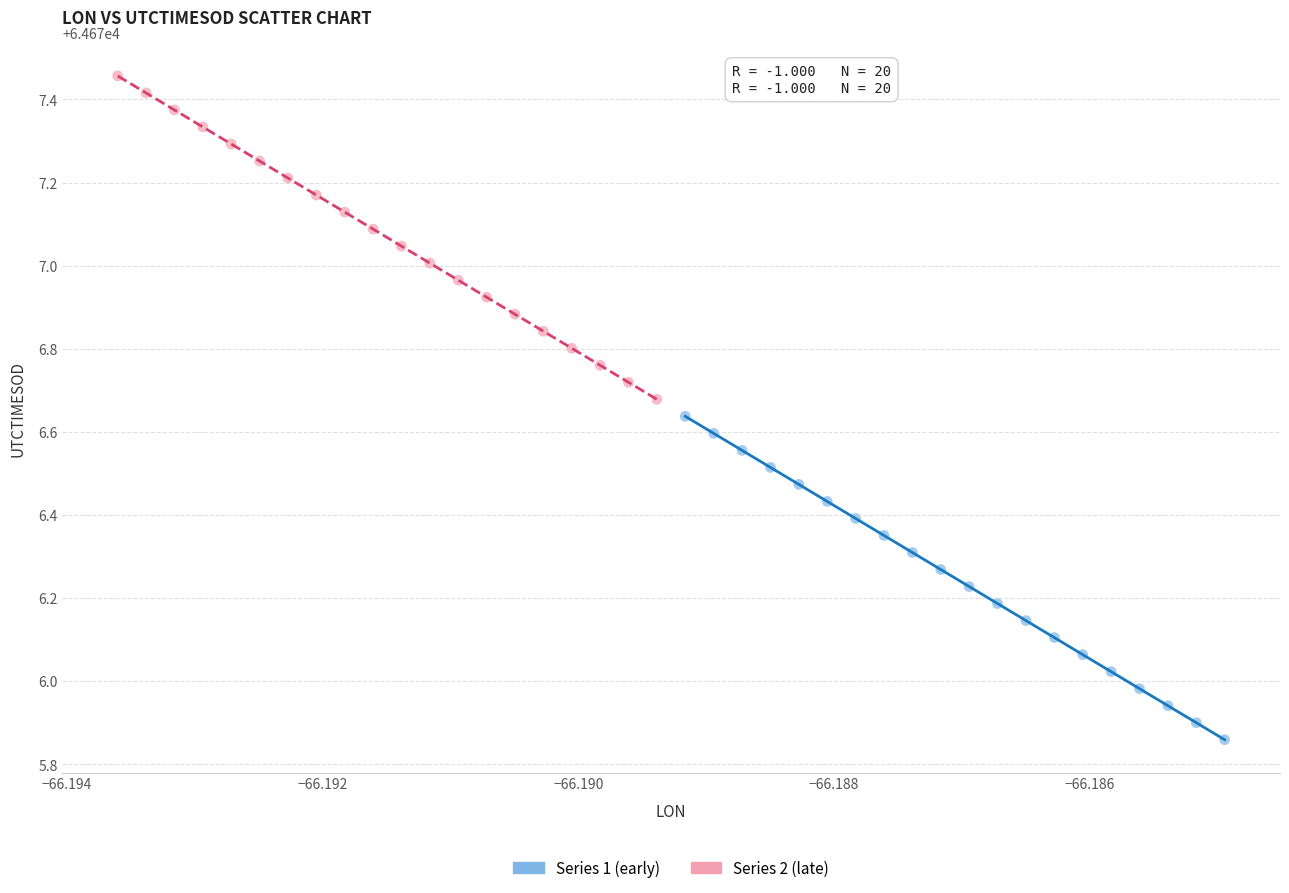

Which series contains the highest Y value?

Series 2 (late)